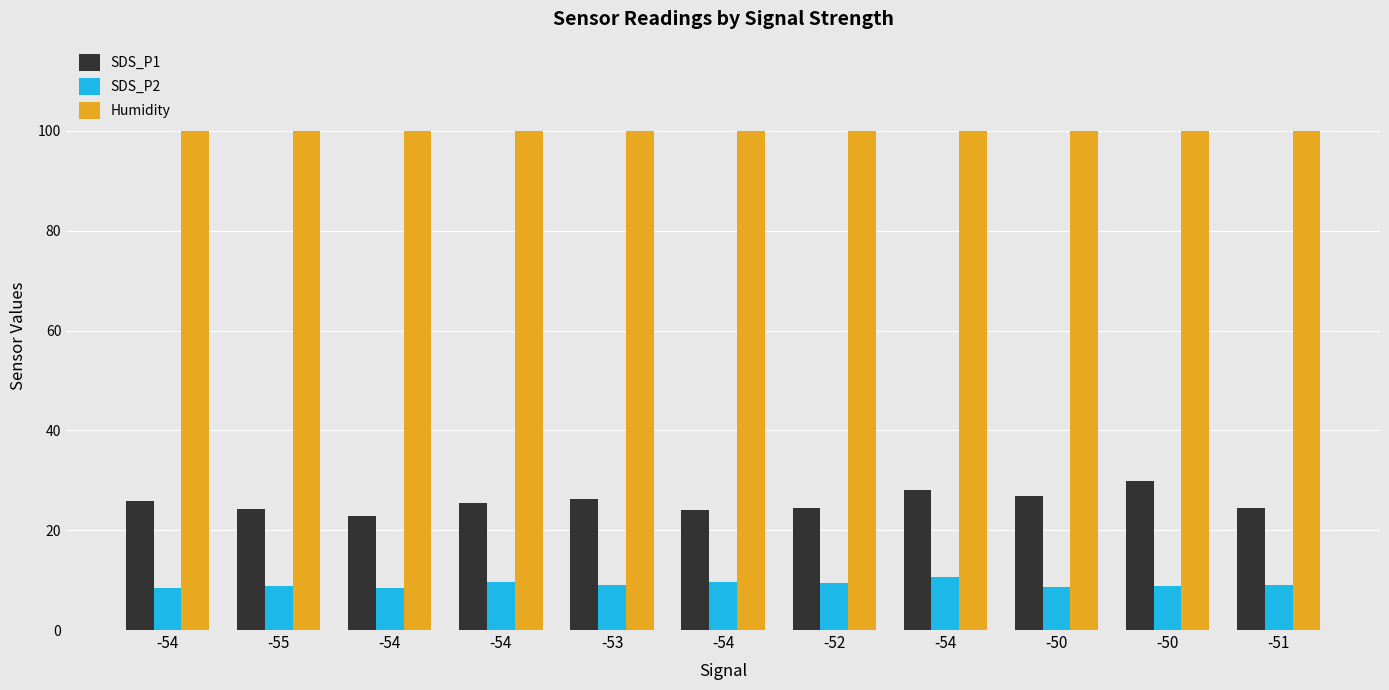

How many distinct data groups are displayed?

3